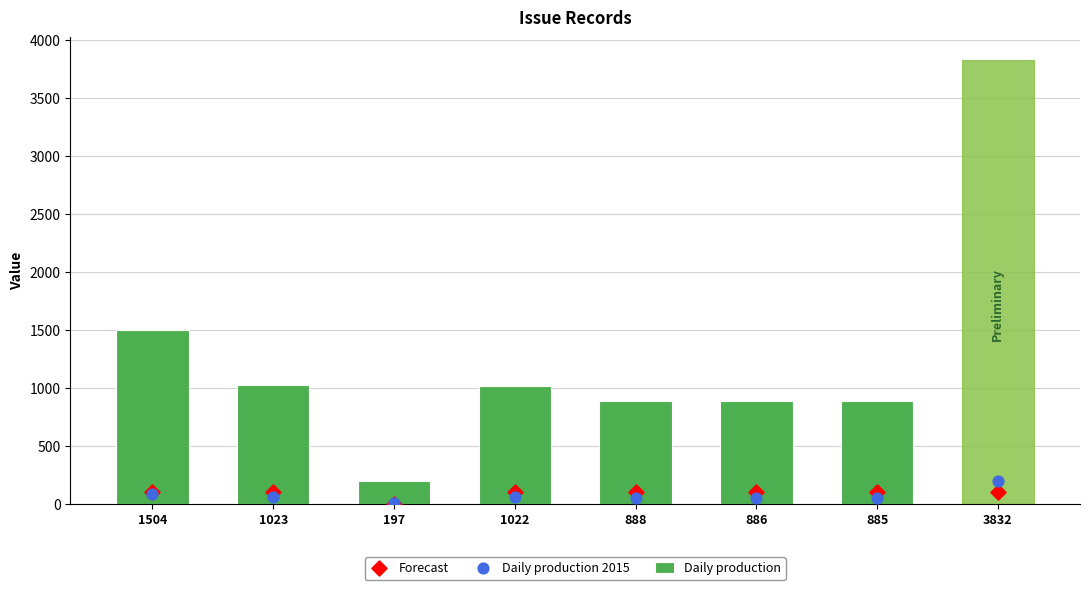

What is the total value across all series at 885?

1036.3